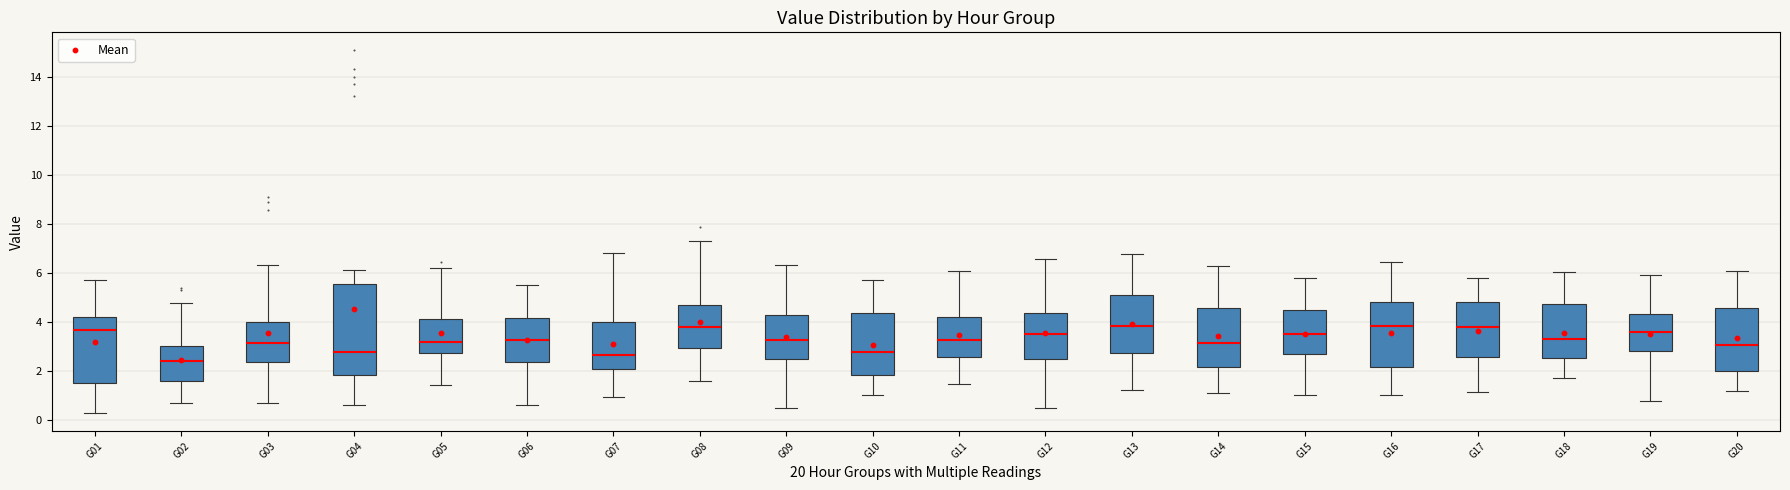

Reading left to right, transcribe this box plot: for each box, give where its median line is, the range the box spans, and where its two whiskers end, as read against the y-axis. The values are not printed on the chart, so give them approximately, as read against the axis.

G01: median 3.6, box 1.6 to 4.2, whiskers 0.2 to 5.8
G02: median 2.4, box 1.6 to 3.0, whiskers 0.8 to 4.8
G03: median 3.2, box 2.4 to 4.0, whiskers 0.8 to 6.4
G04: median 2.8, box 1.8 to 5.6, whiskers 0.6 to 6.2
G05: median 3.2, box 2.8 to 4.2, whiskers 1.4 to 6.2
G06: median 3.2, box 2.4 to 4.2, whiskers 0.6 to 5.6
G07: median 2.6, box 2.0 to 4.0, whiskers 1.0 to 6.8
G08: median 3.8, box 3.0 to 4.6, whiskers 1.6 to 7.2
G09: median 3.2, box 2.4 to 4.2, whiskers 0.6 to 6.4
G10: median 2.8, box 1.8 to 4.4, whiskers 1.0 to 5.8
G11: median 3.2, box 2.6 to 4.2, whiskers 1.4 to 6.0
G12: median 3.6, box 2.4 to 4.4, whiskers 0.4 to 6.6
G13: median 3.8, box 2.8 to 5.2, whiskers 1.2 to 6.8
G14: median 3.2, box 2.2 to 4.6, whiskers 1.2 to 6.2
G15: median 3.6, box 2.6 to 4.4, whiskers 1.0 to 5.8
G16: median 3.8, box 2.2 to 4.8, whiskers 1.0 to 6.4
G17: median 3.8, box 2.6 to 4.8, whiskers 1.2 to 5.8
G18: median 3.2, box 2.6 to 4.8, whiskers 1.8 to 6.0
G19: median 3.6, box 2.8 to 4.4, whiskers 0.8 to 6.0
G20: median 3.0, box 2.0 to 4.6, whiskers 1.2 to 6.0